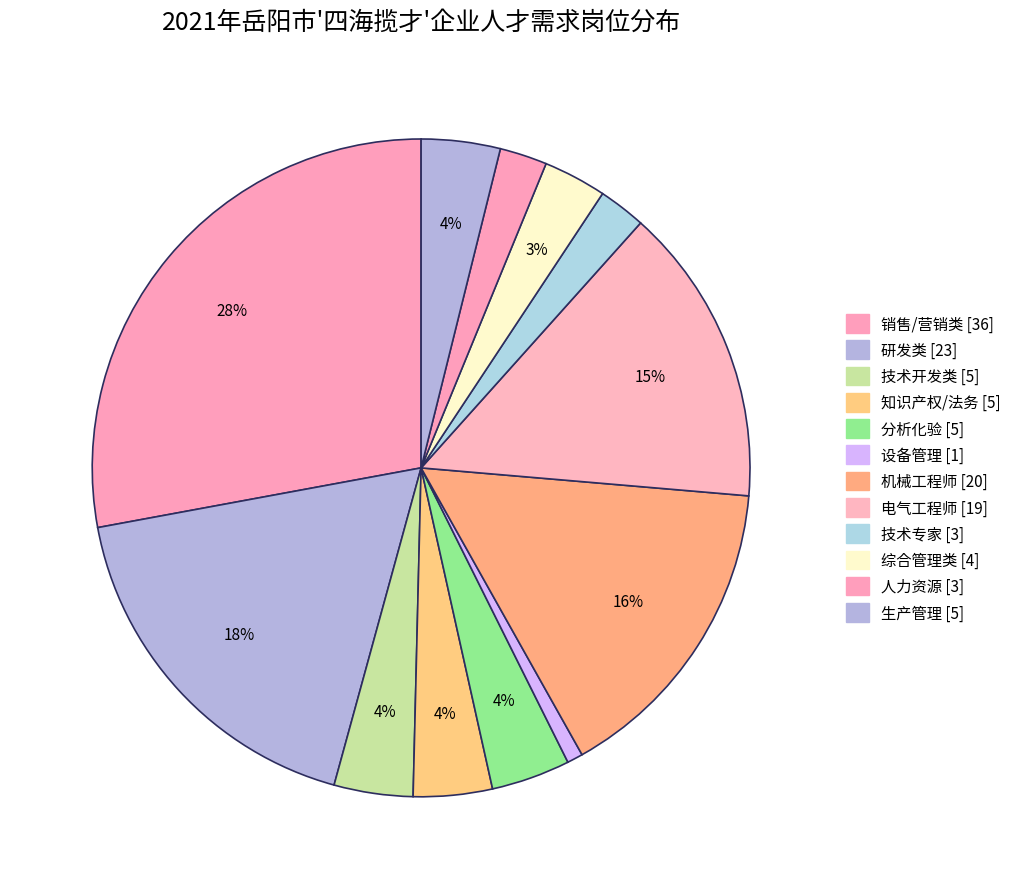

How many slices are in this pie chart?

12